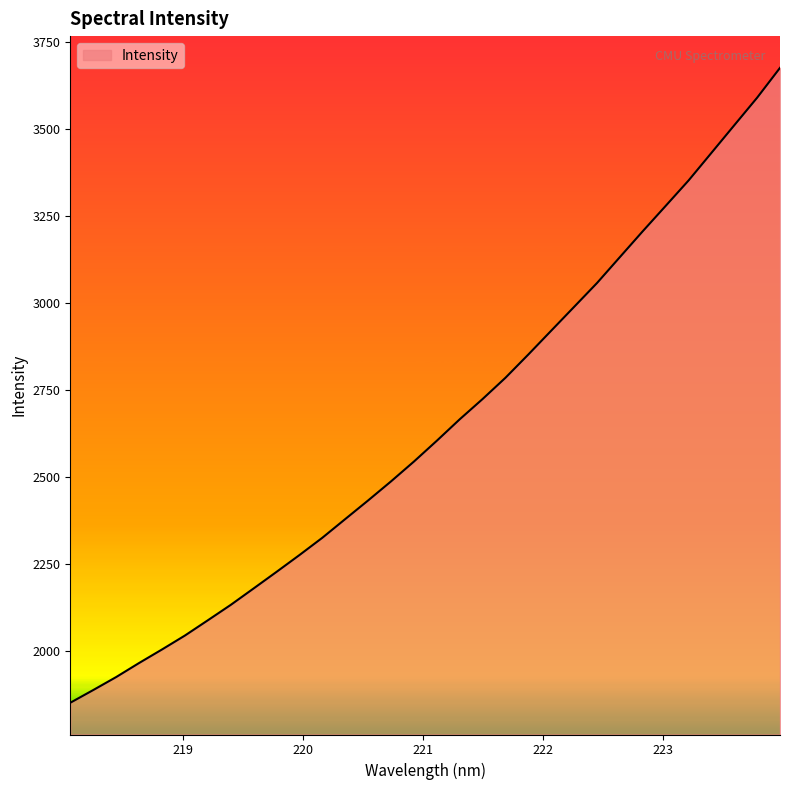

What is the greatest value displayed?

3676.2